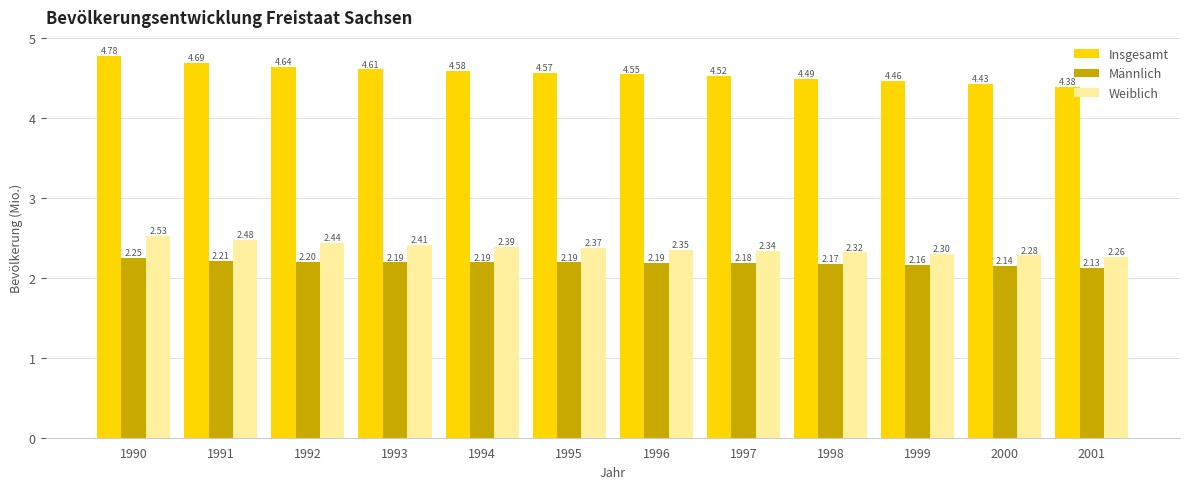

How many bars are there in total?

36